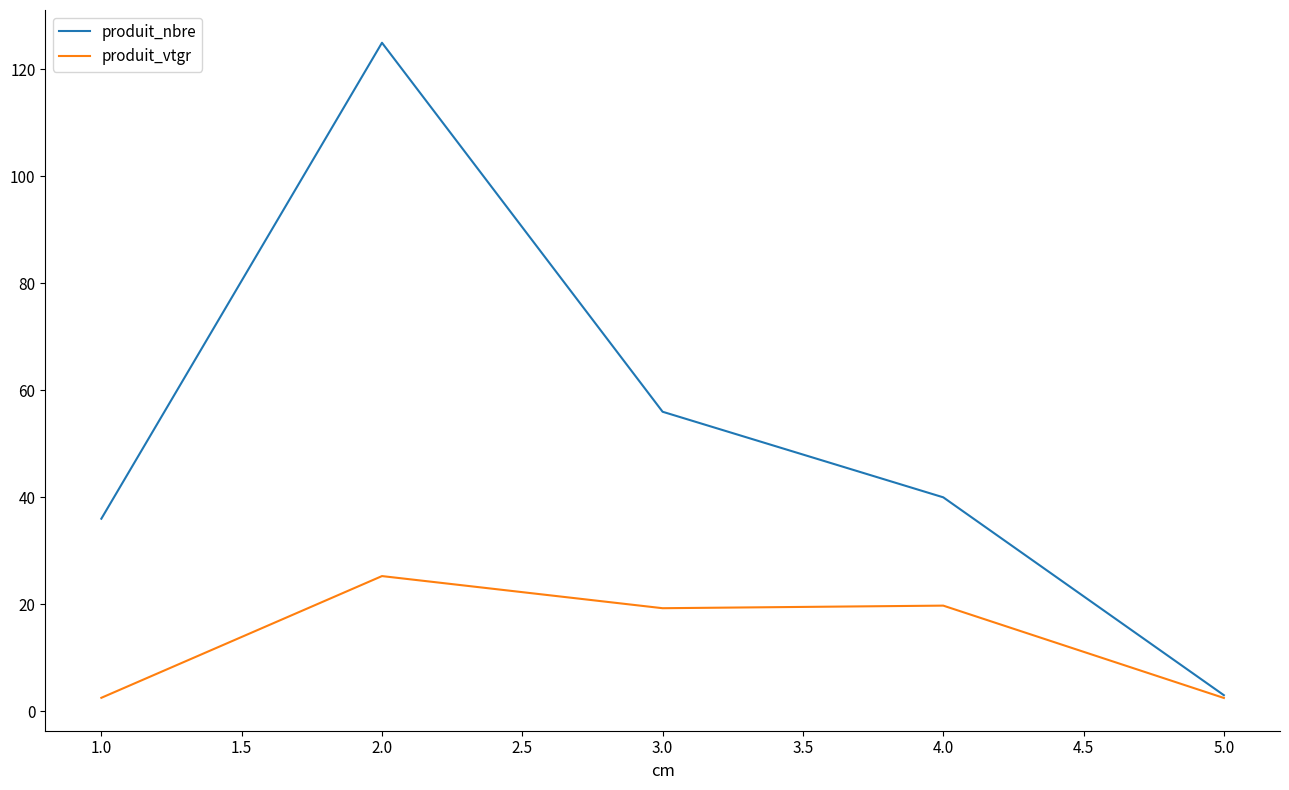

Which series has the largest range (max minus min)?

produit_nbre